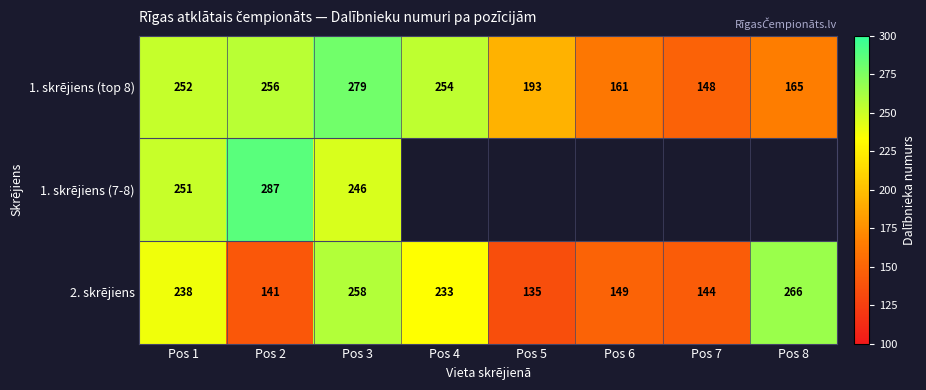

True or false: 2. skrējiens has a value of 220.4 at Pos 6.

False